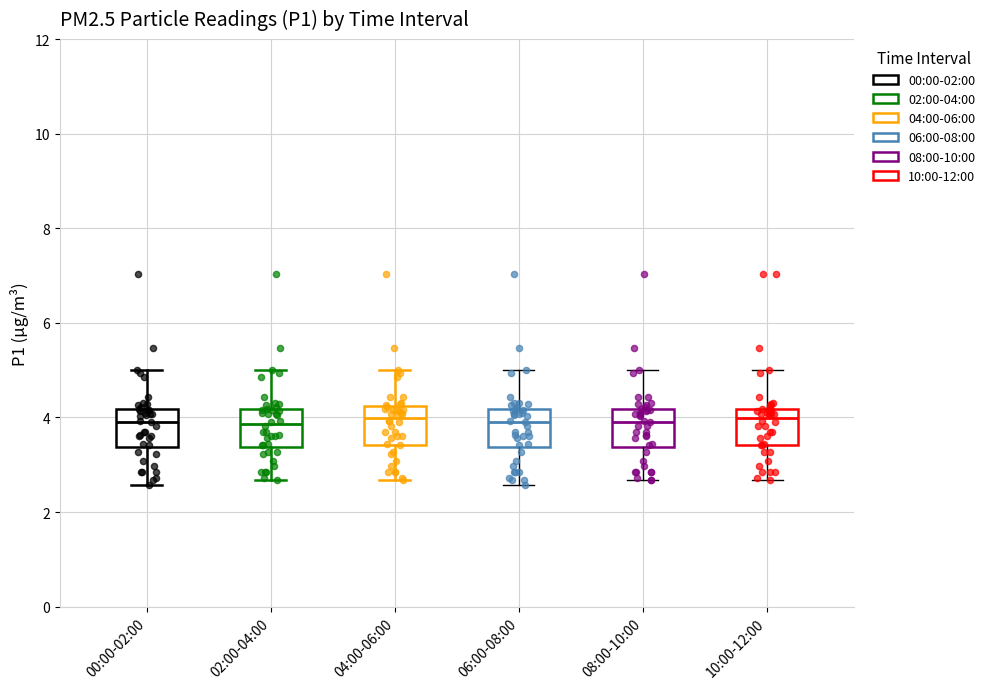

Where is the upper edge of the box for 02:00-04:00 on the y-axis? The values are not printed on the chart, so give them approximately, as read against the axis.

4.2